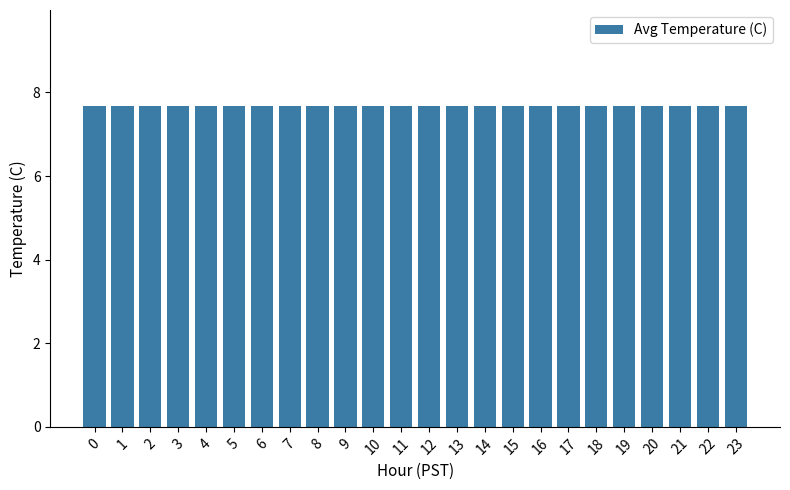

Are the bars horizontal?

No